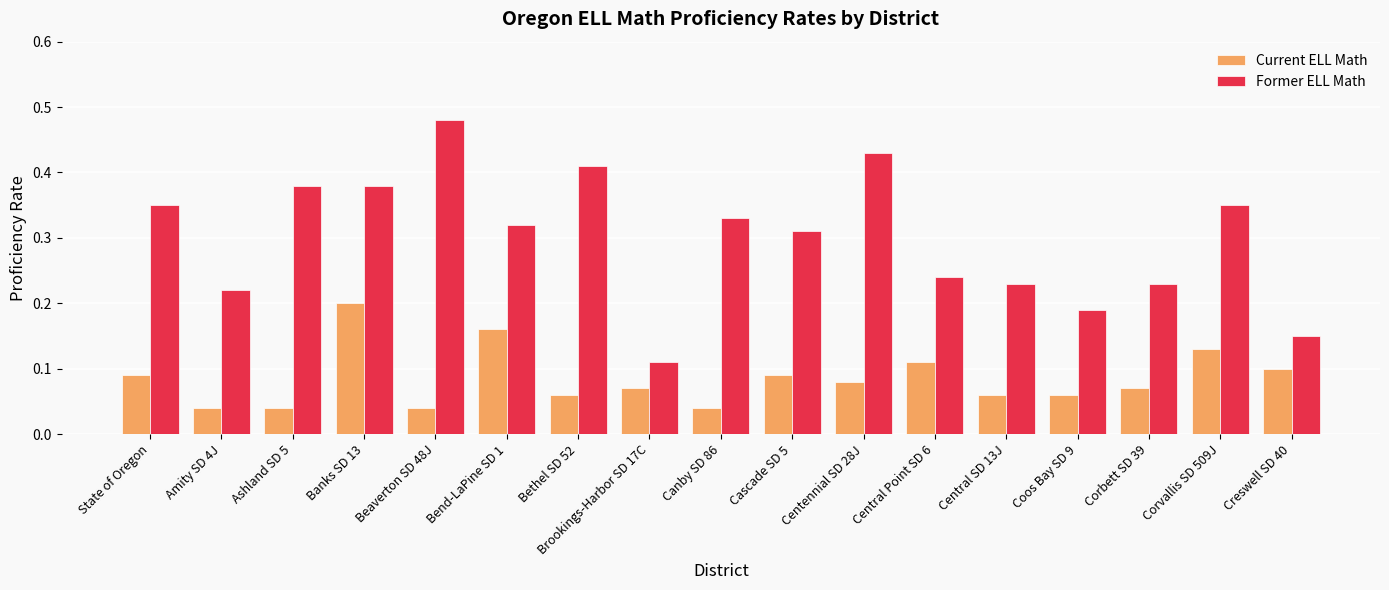

At which category is the sum across all series the highest?

Banks SD 13